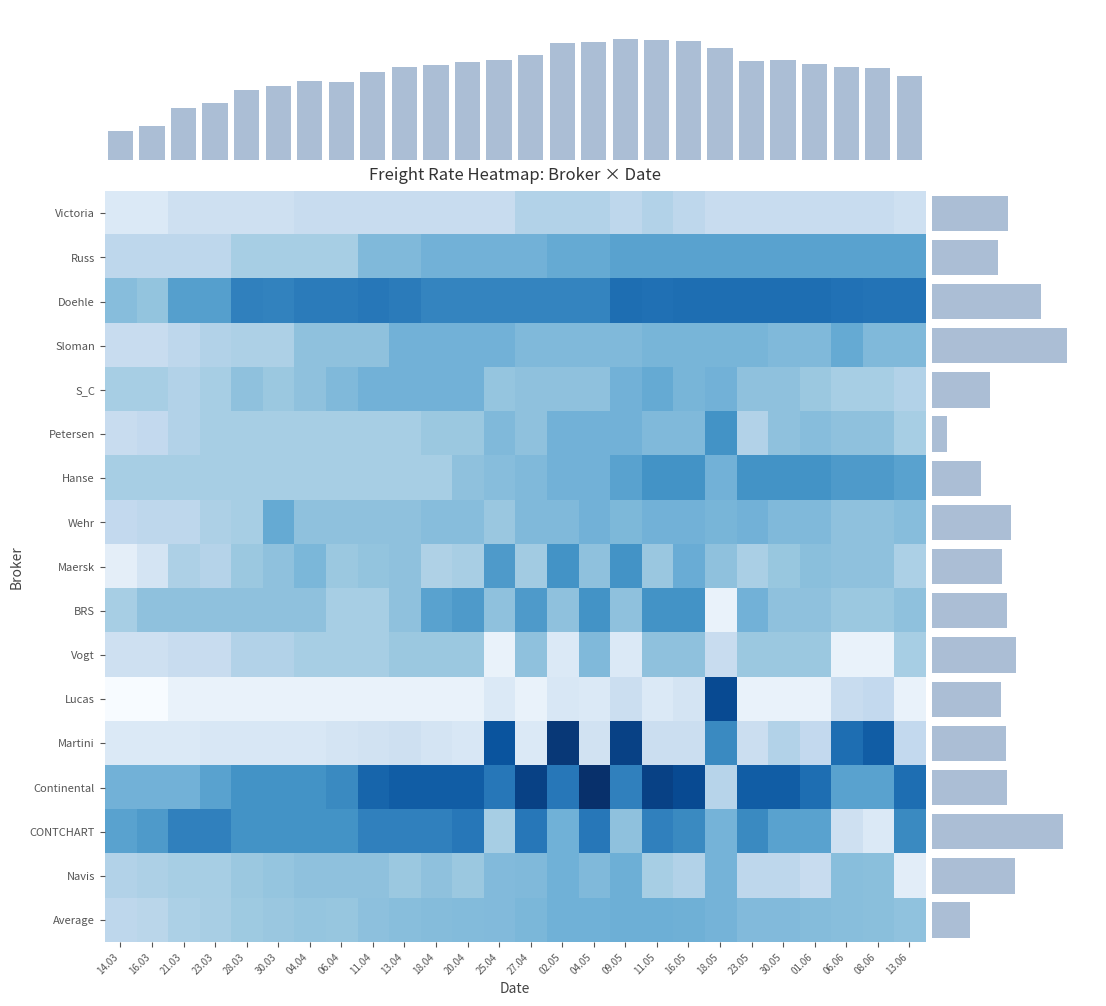

At how many categories does at least one series exceed 6303?

17